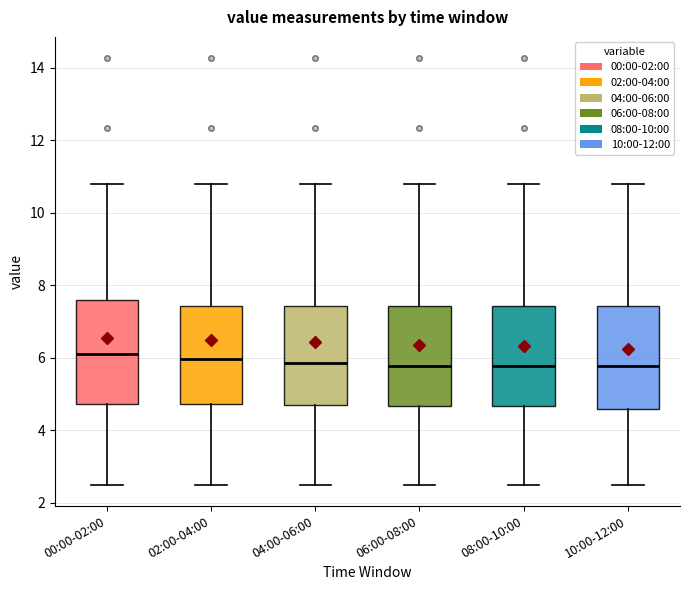

Where is the upper edge of the box for 04:00-06:00 on the y-axis? The values are not printed on the chart, so give them approximately, as read against the axis.

7.4